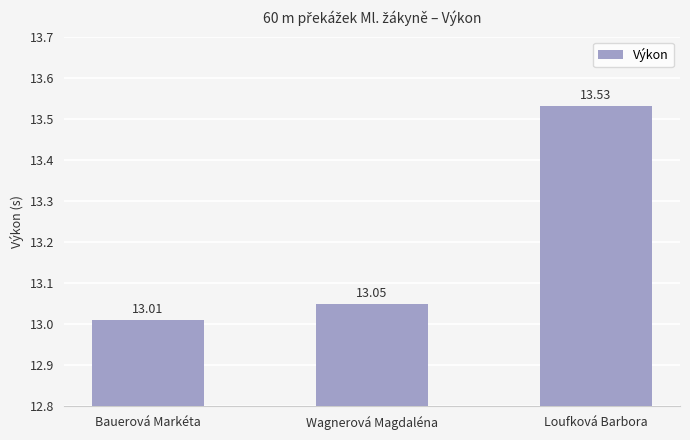

How many distinct data groups are displayed?

1